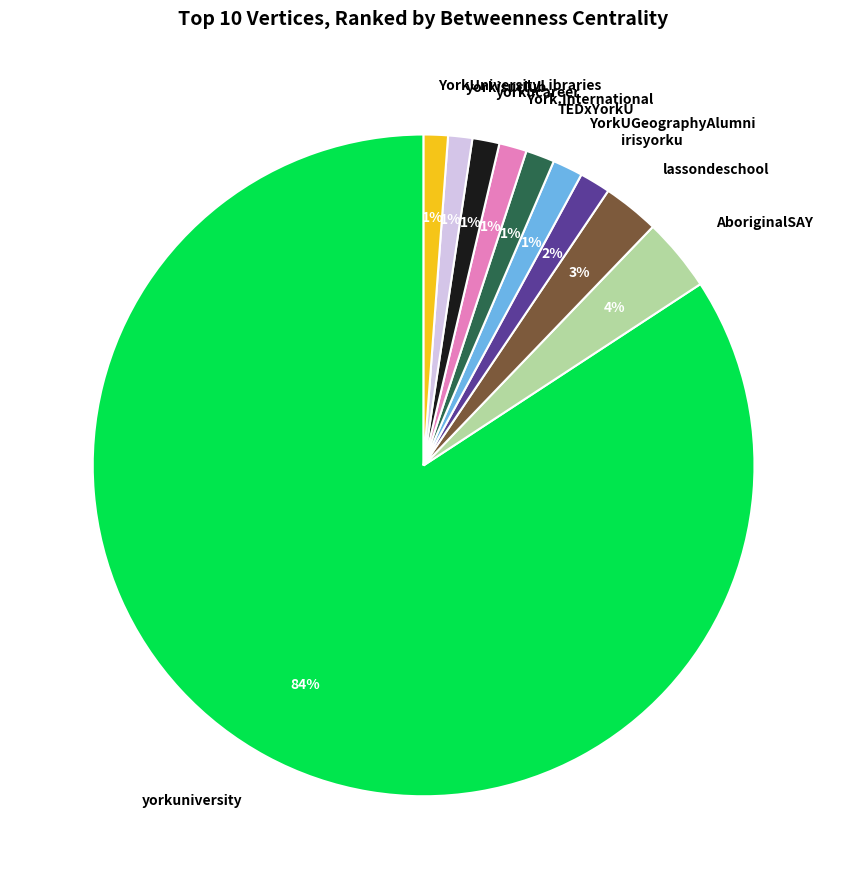

Between yorkuniversity and YorkUniversityLibraries, which is larger?

yorkuniversity